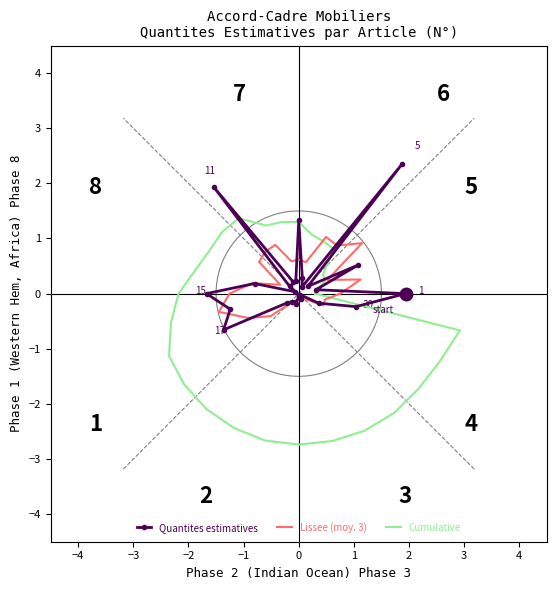

Which series has the largest total across all categories?

Lissee (moy. 3)